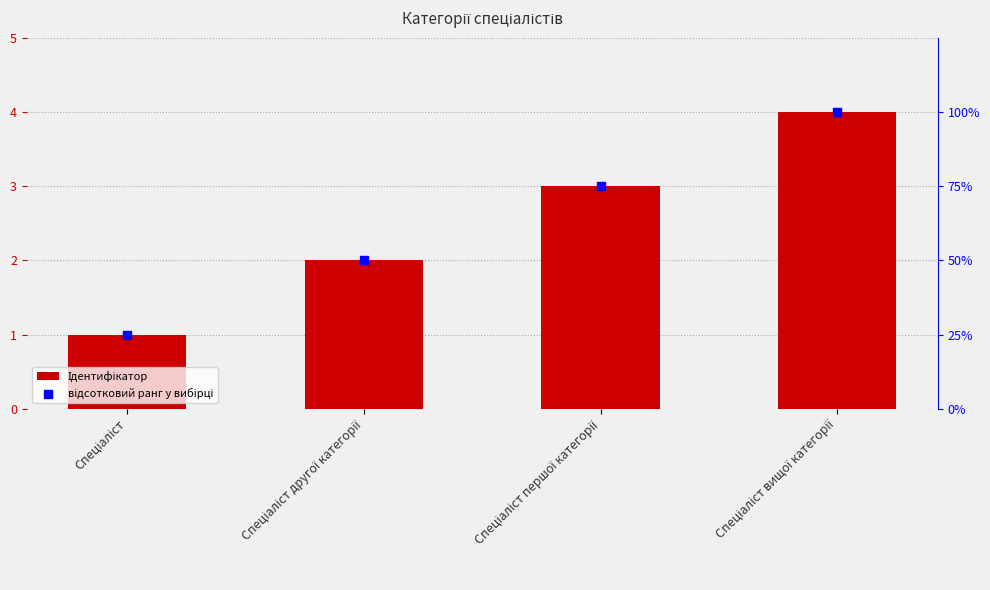

Which series reaches the maximum Y coordinate?

відсотковий ранг у вибірці